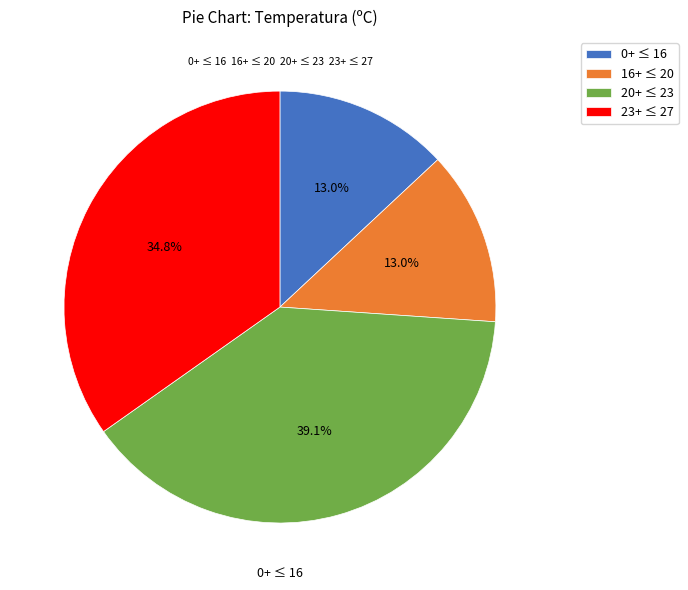

To the nearest percent, what is the average slice percentage?

25%